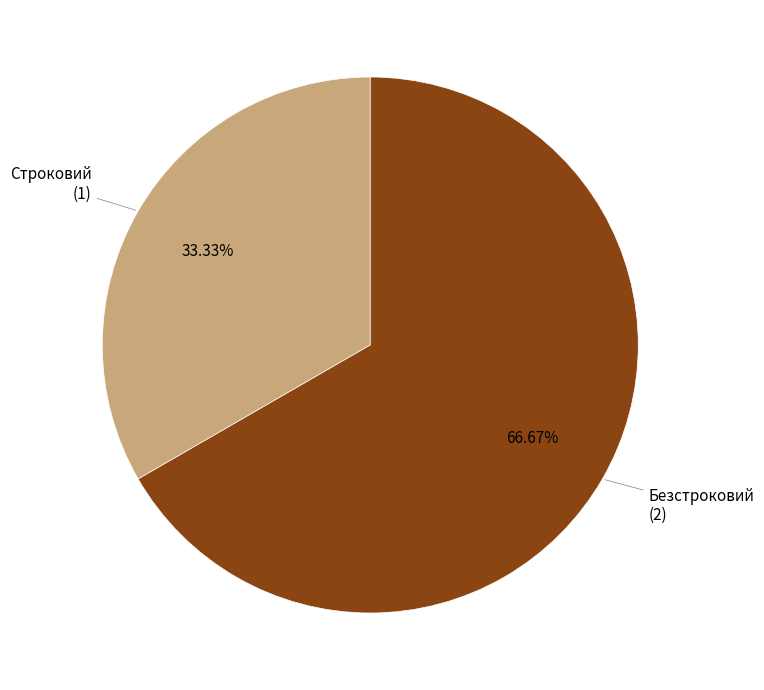

Is there any slice that represents more than half of the pie?

Yes